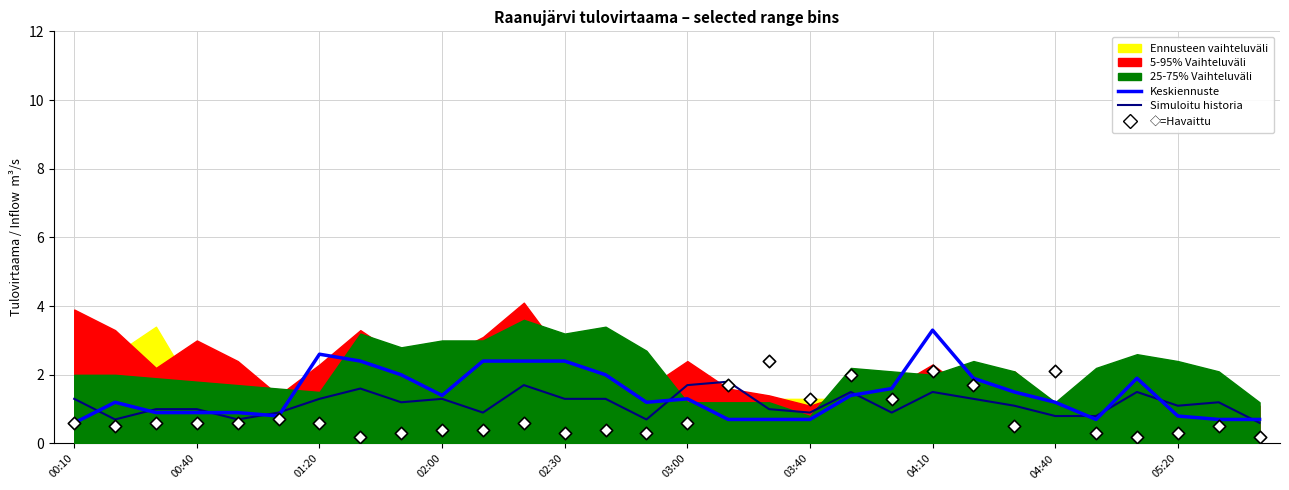

Which series contains the lowest Y value?

◇=Havaittu